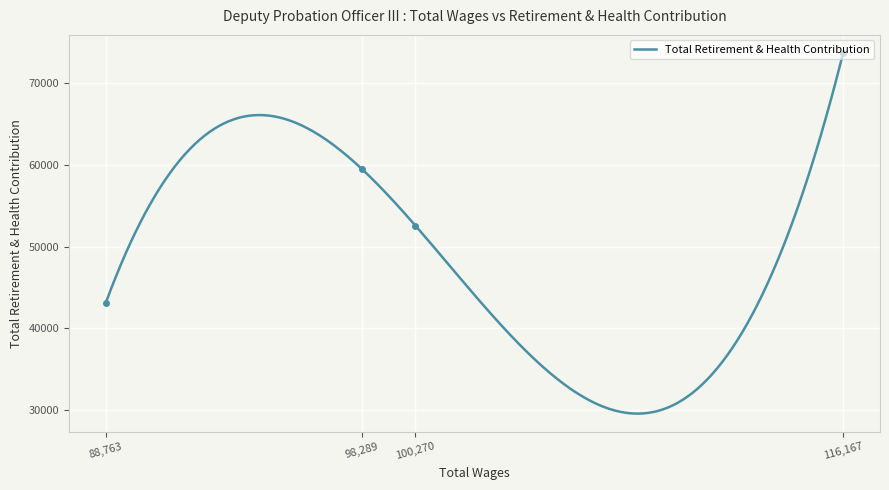

What is the approximate value at 116167.0?

73686